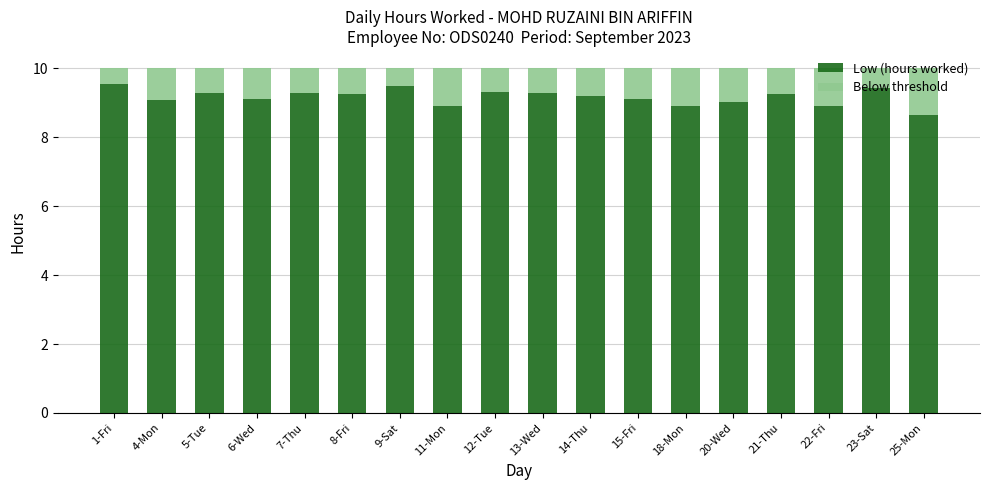

What is the sum of all Low (hours worked) values?

164.9